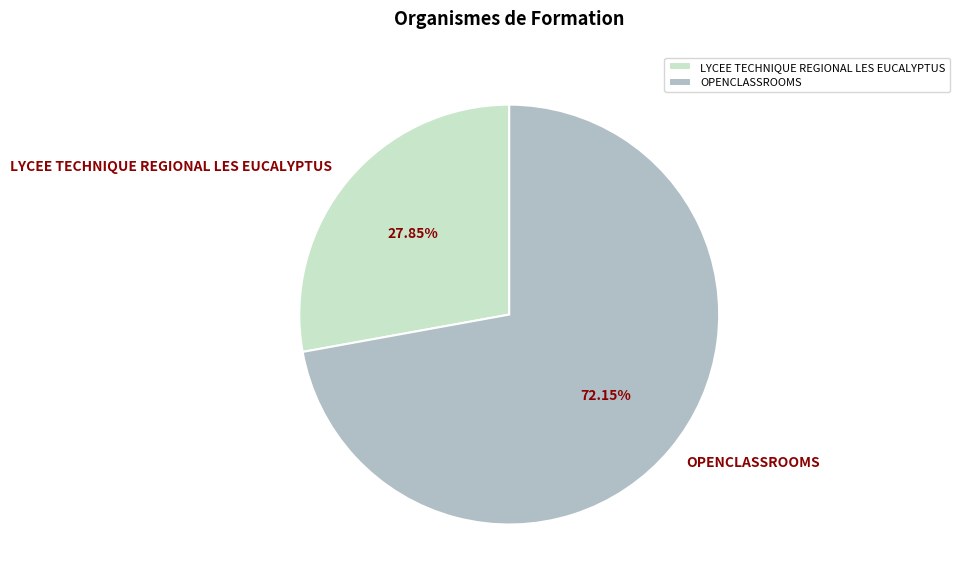

How many slices are in this pie chart?

2